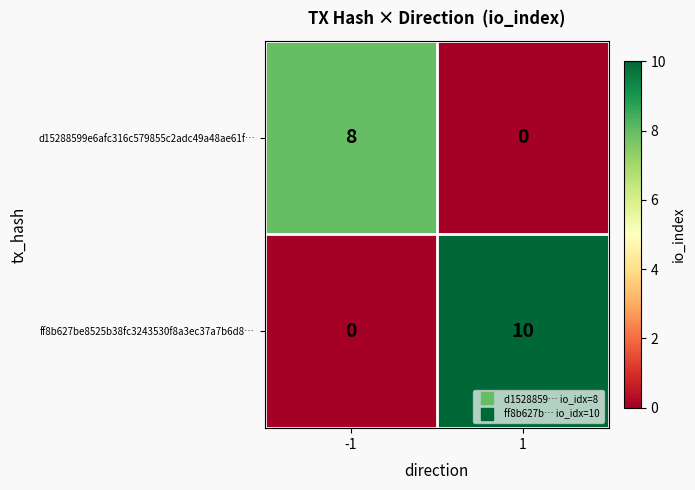

Which series has the largest total across all categories?

ff8b627be8525b38fc3243530f8a3ec37a7b6d8…